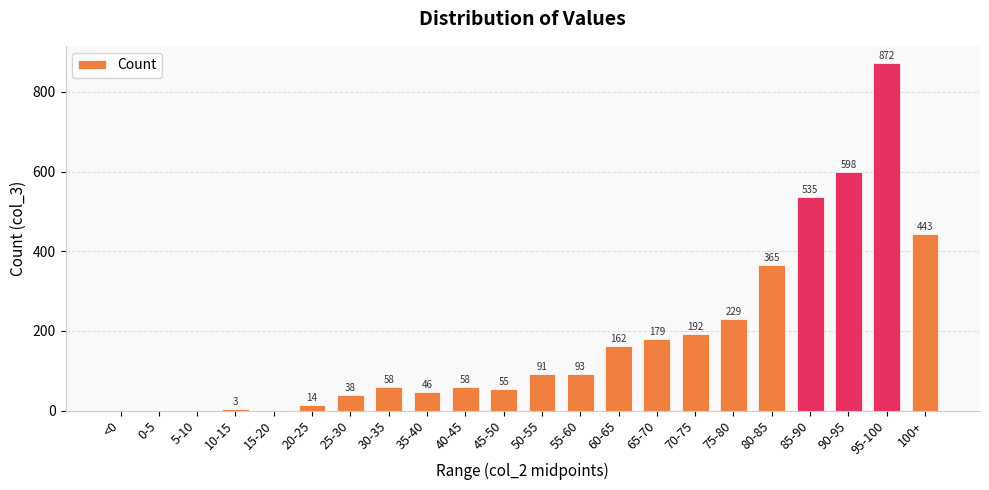

Reading right to left, what are all the values shown in this chart?

100+=443	95-100=872	90-95=598	85-90=535	80-85=365	75-80=229	70-75=192	65-70=179	60-65=162	55-60=93	50-55=91	45-50=55	40-45=58	35-40=46	30-35=58	25-30=38	20-25=14	15-20=0	10-15=3	5-10=0	0-5=0	<0=0